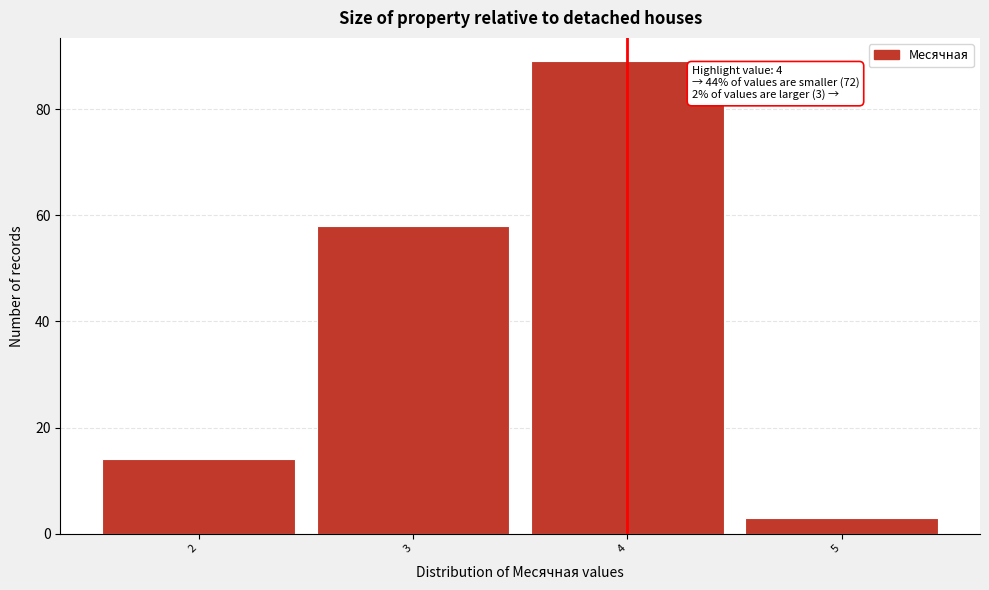

Which range on the x-axis has the tallest bar?

3.5 to 4.5